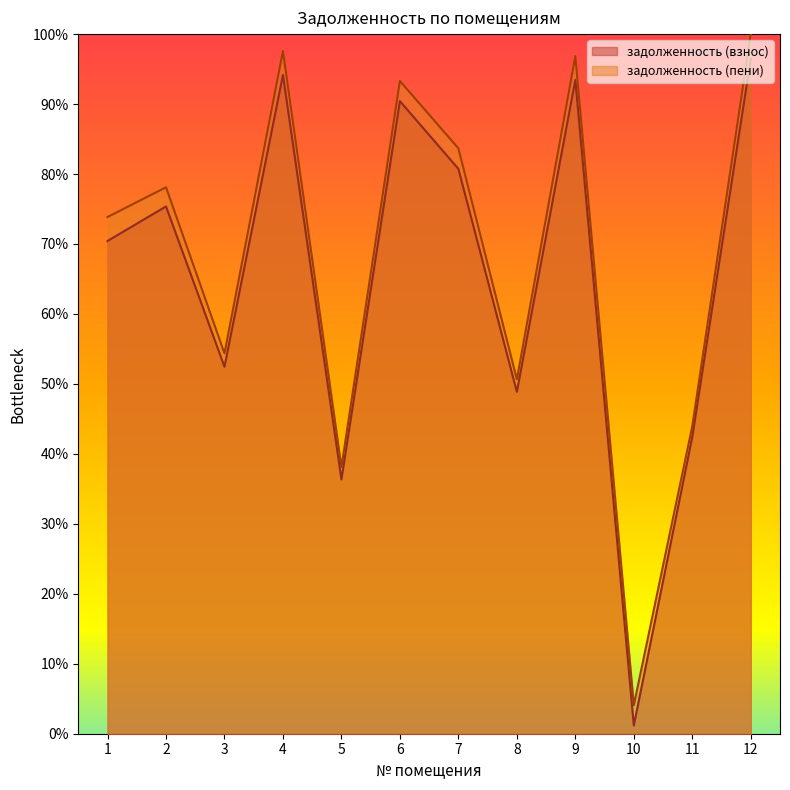

What are all the series names shown in the legend?

задолженность (взнос), задолженность (пени)